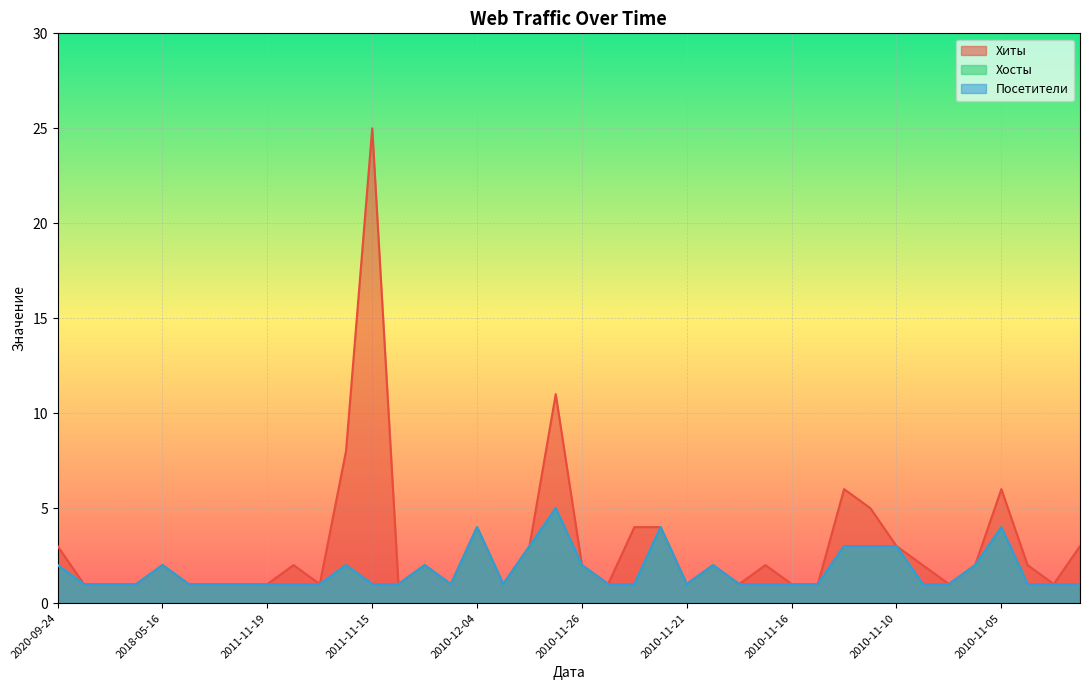

Which category has the lowest value across all series?

2018-07-29